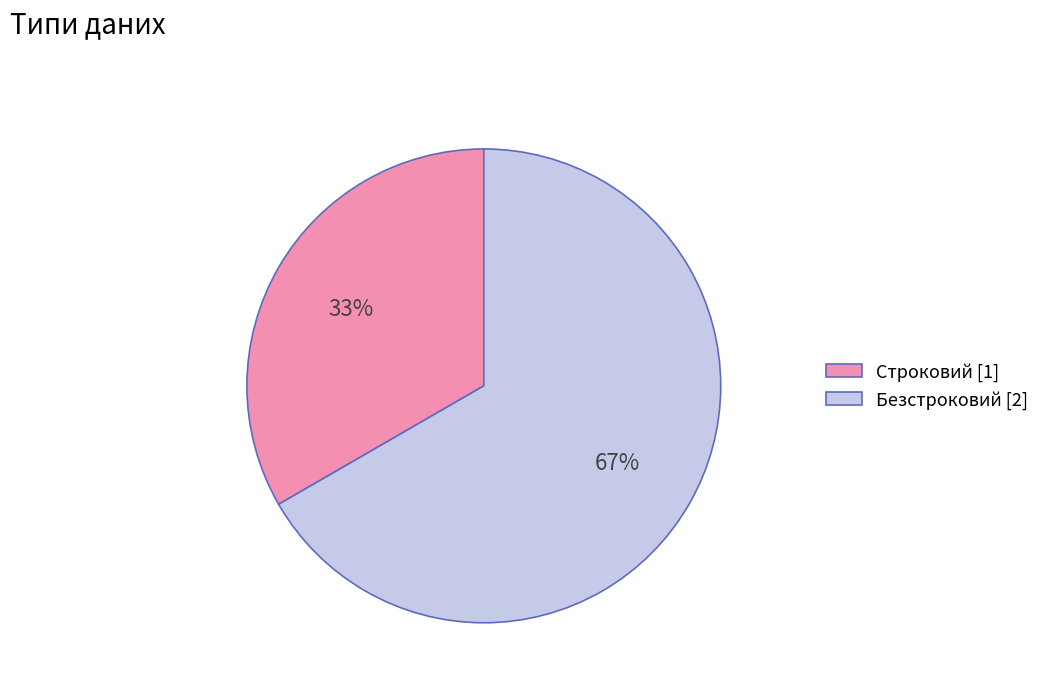

To the nearest percent, what portion does Безстроковий represent?

67%